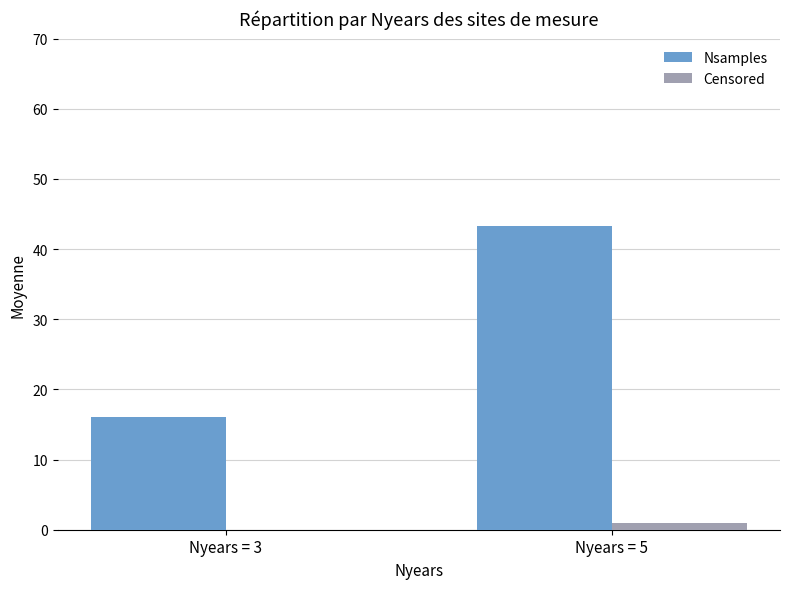

Does the chart contain stacked bars?

No